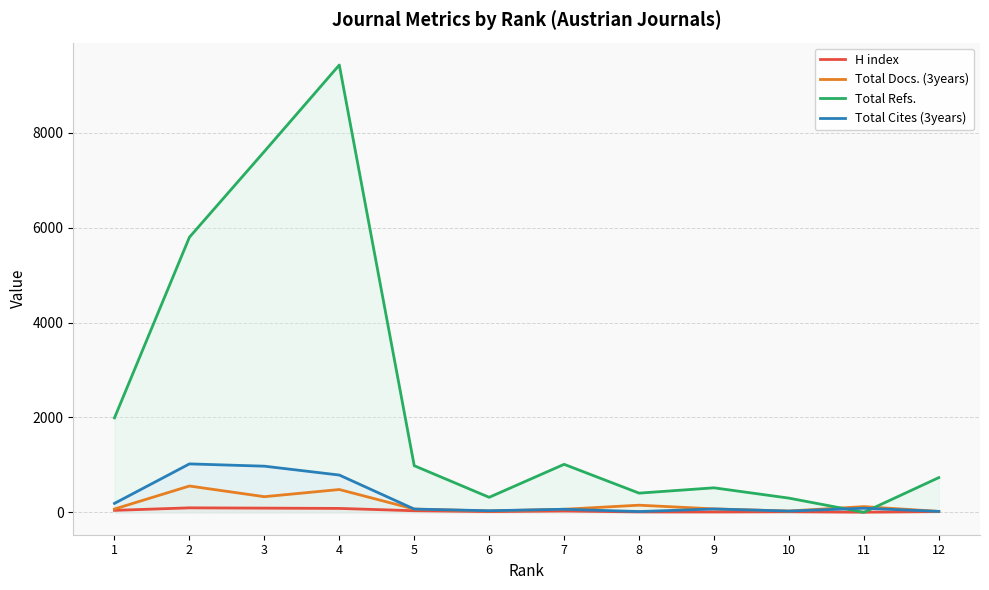

Reading right to left, list all the values displayed in this chart.

H index: 17	3	13	8	9	28	16	34	83	89	95	42
Total Docs. (3years): 20	121	28	73	151	65	29	69	481	330	555	70
Total Refs.: 732	0	300	517	405	1012	317	983	9426	7604	5797	1991
Total Cites (3years): 20	87	27	71	17	65	34	69	786	973	1021	189